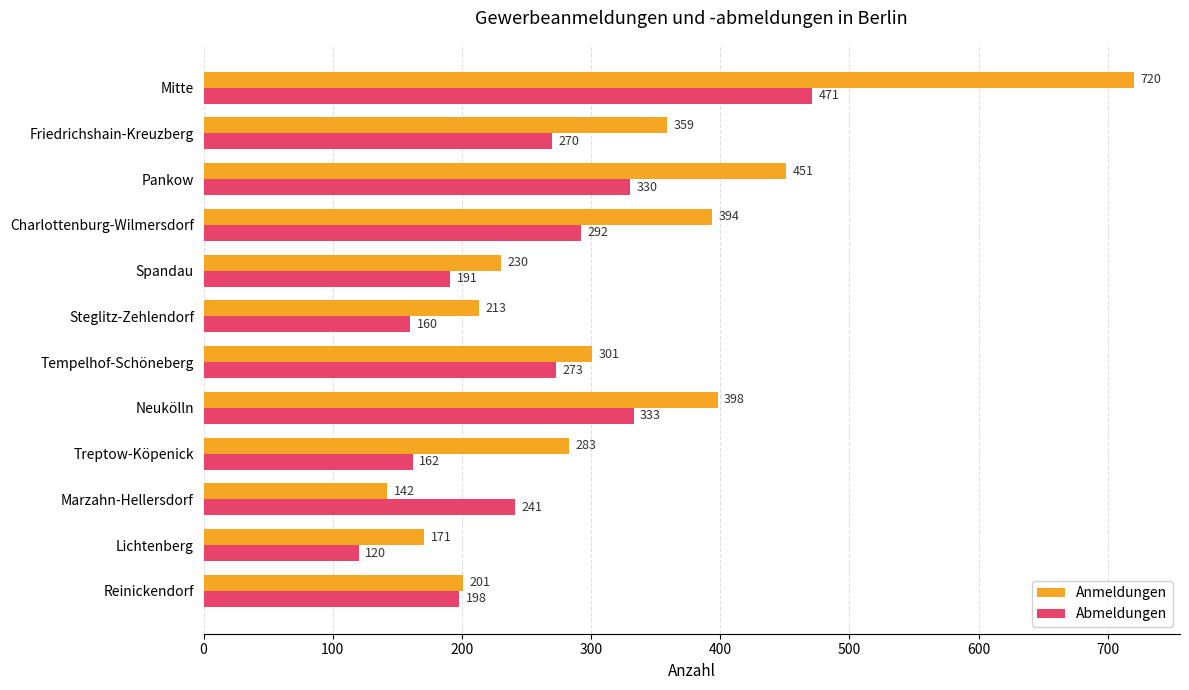

Read the Abmeldungen value at Spandau, to the nearest 10.

190